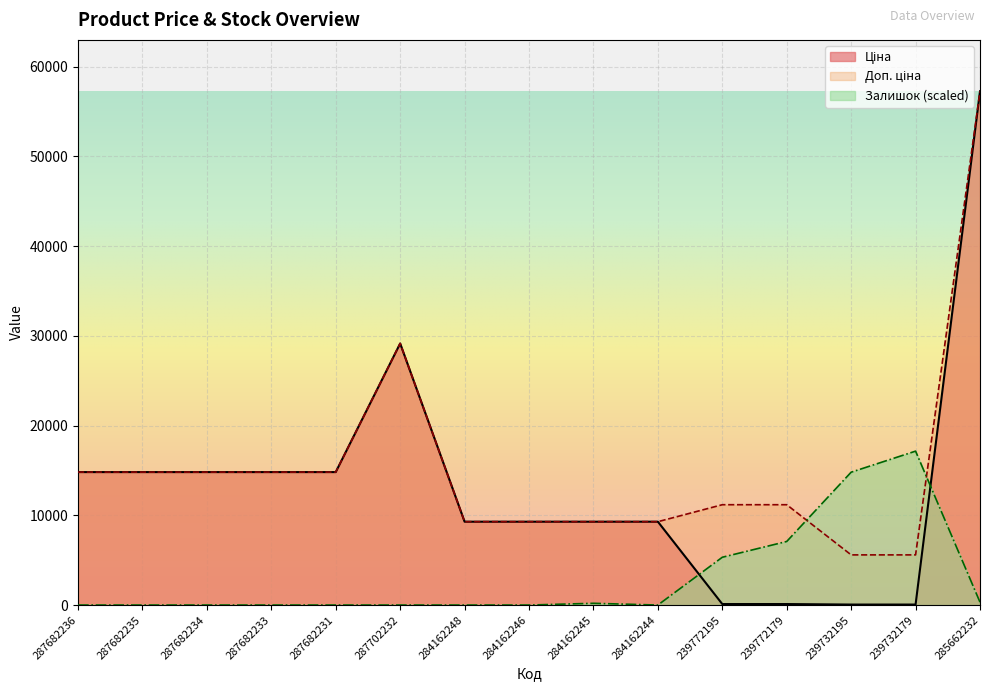

What is the spread (max minus min) of values at 287682236?

14817.6